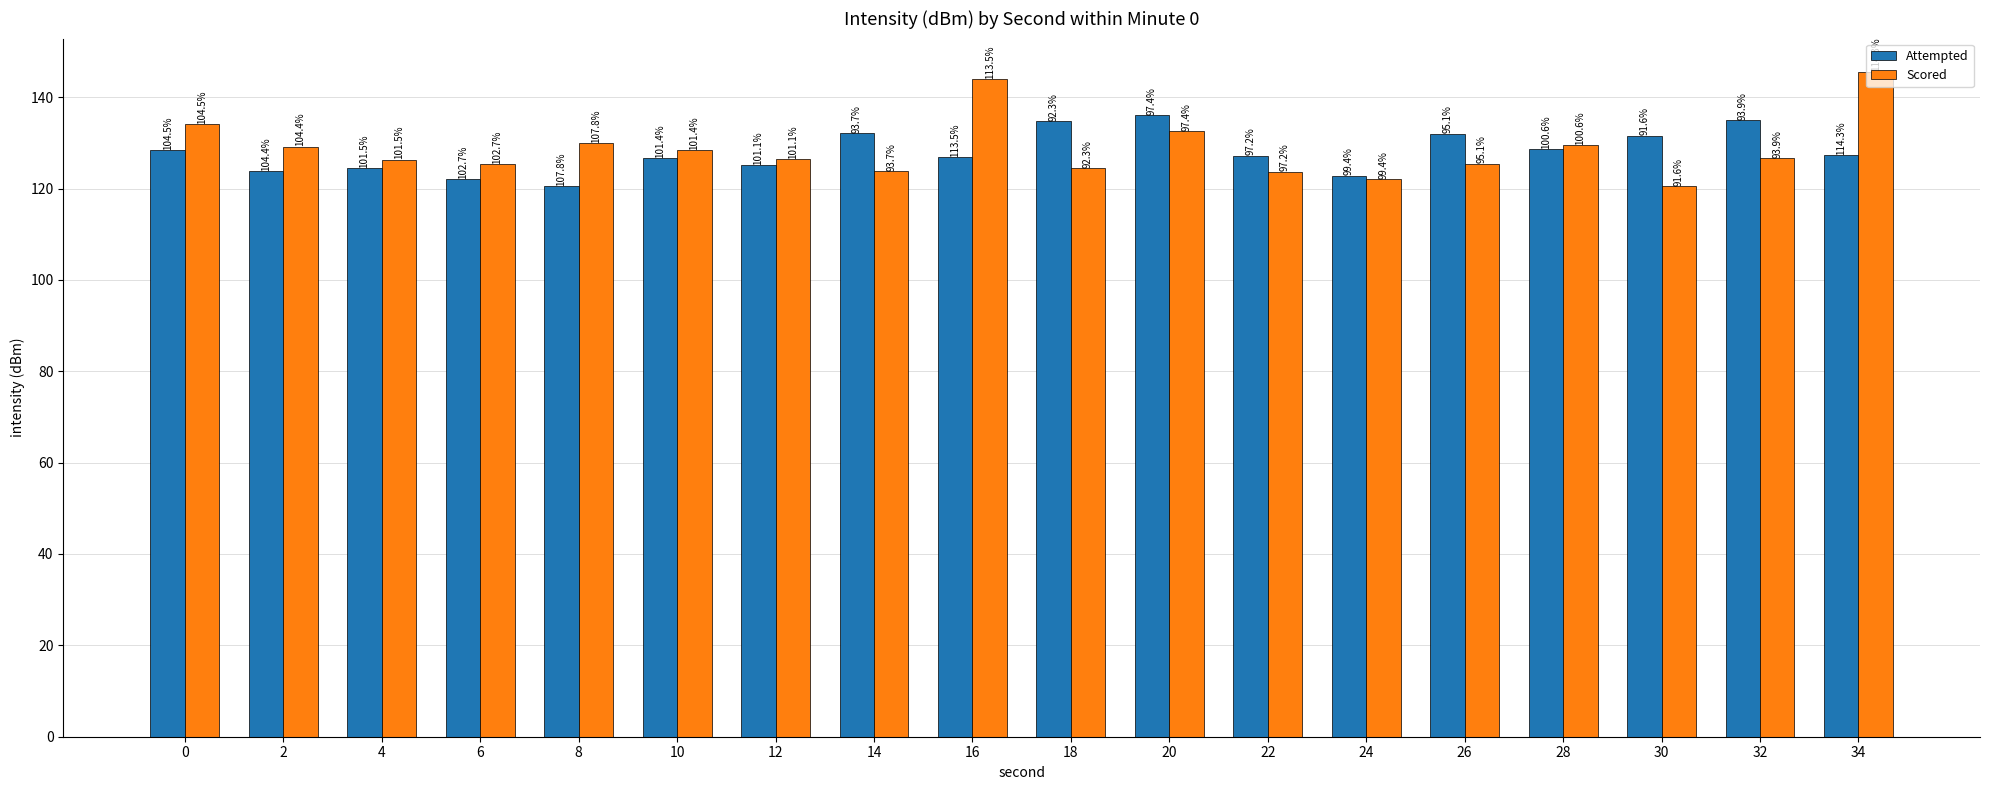

Are the bars grouped side by side (vs. stacked)?

Yes